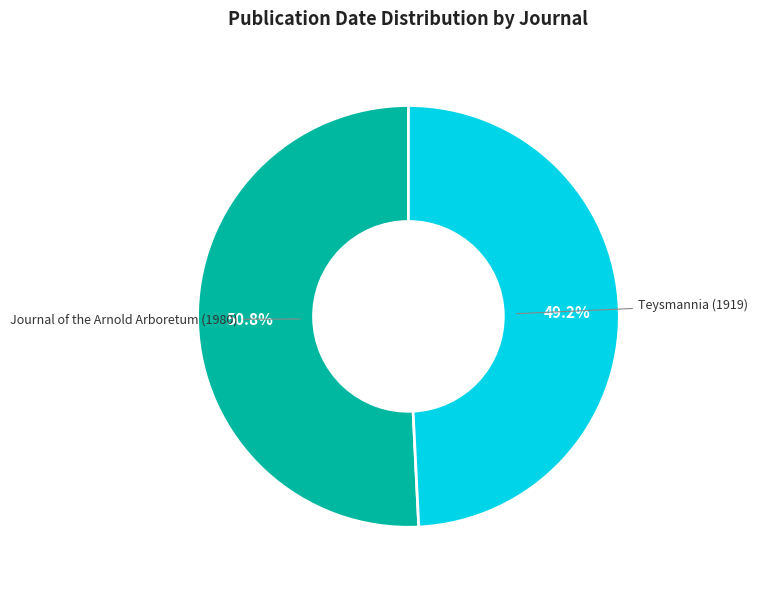

Is there a majority slice in this chart?

Yes